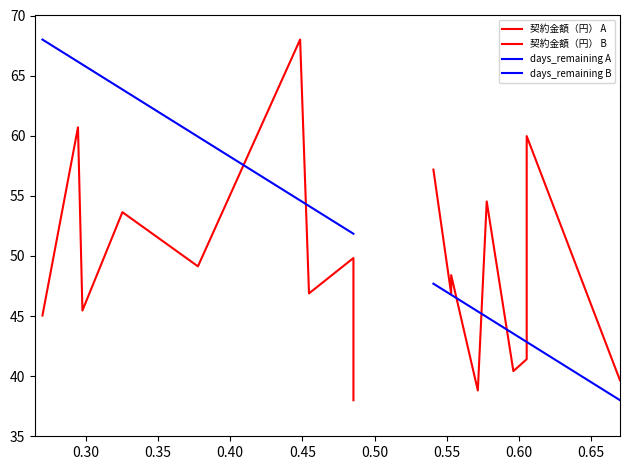

What are all the series names shown in the legend?

契約金額（円） A, 契約金額（円） B, days_remaining A, days_remaining B